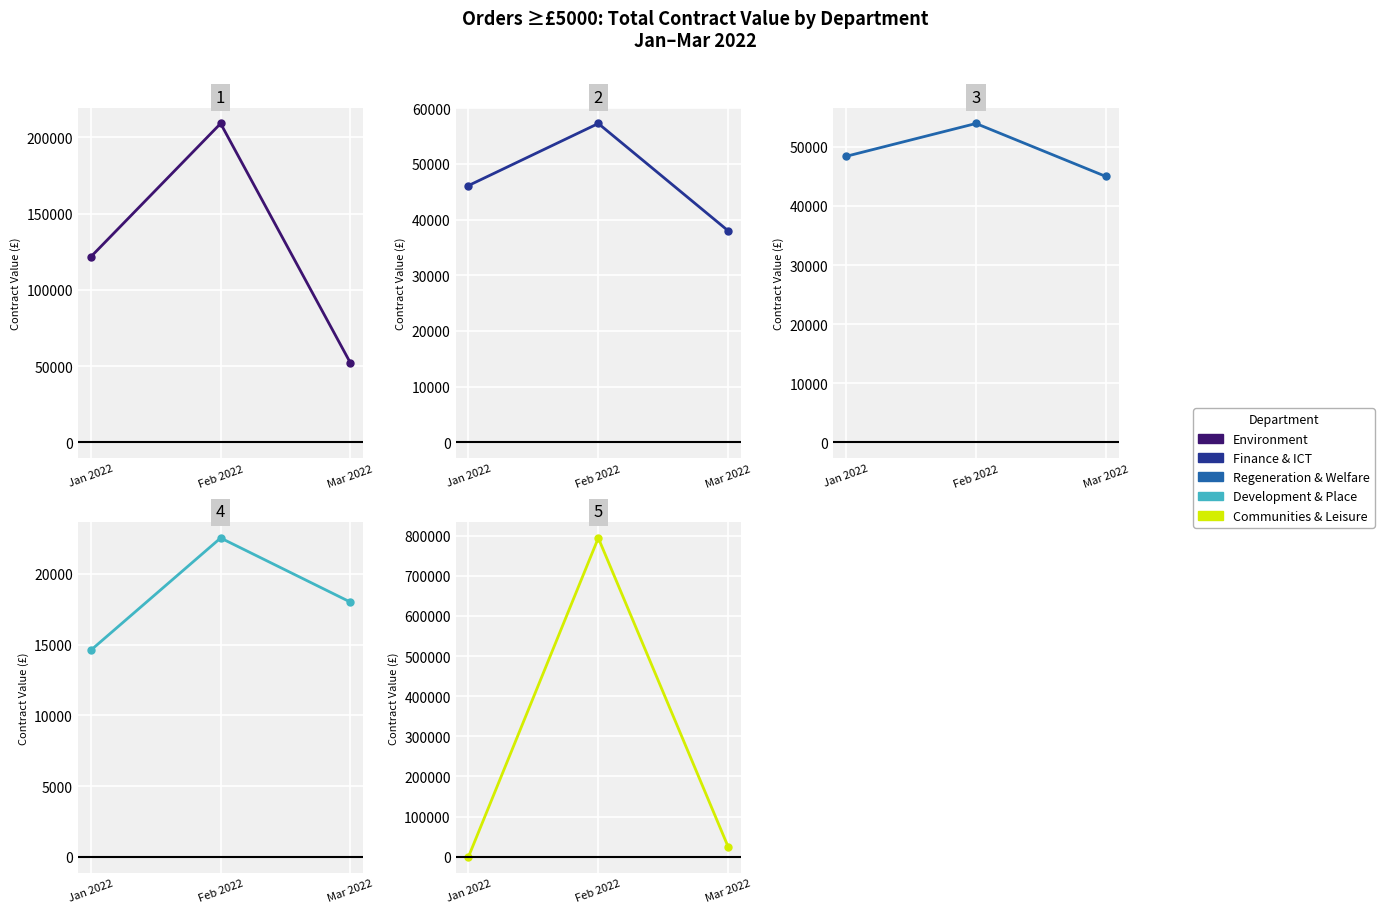

What is the label of the 2nd point from the right?

Feb 2022